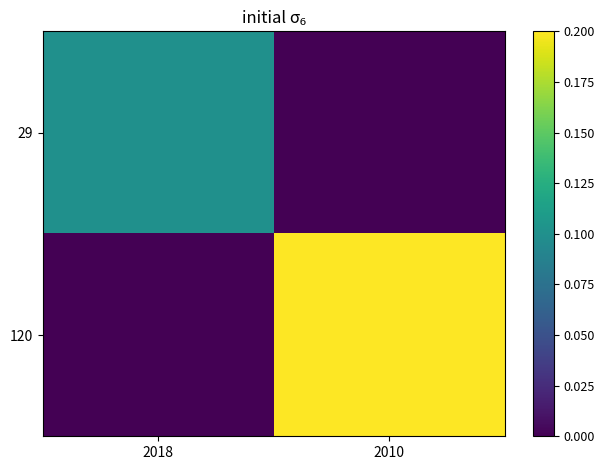

What is the greatest value displayed?

0.2